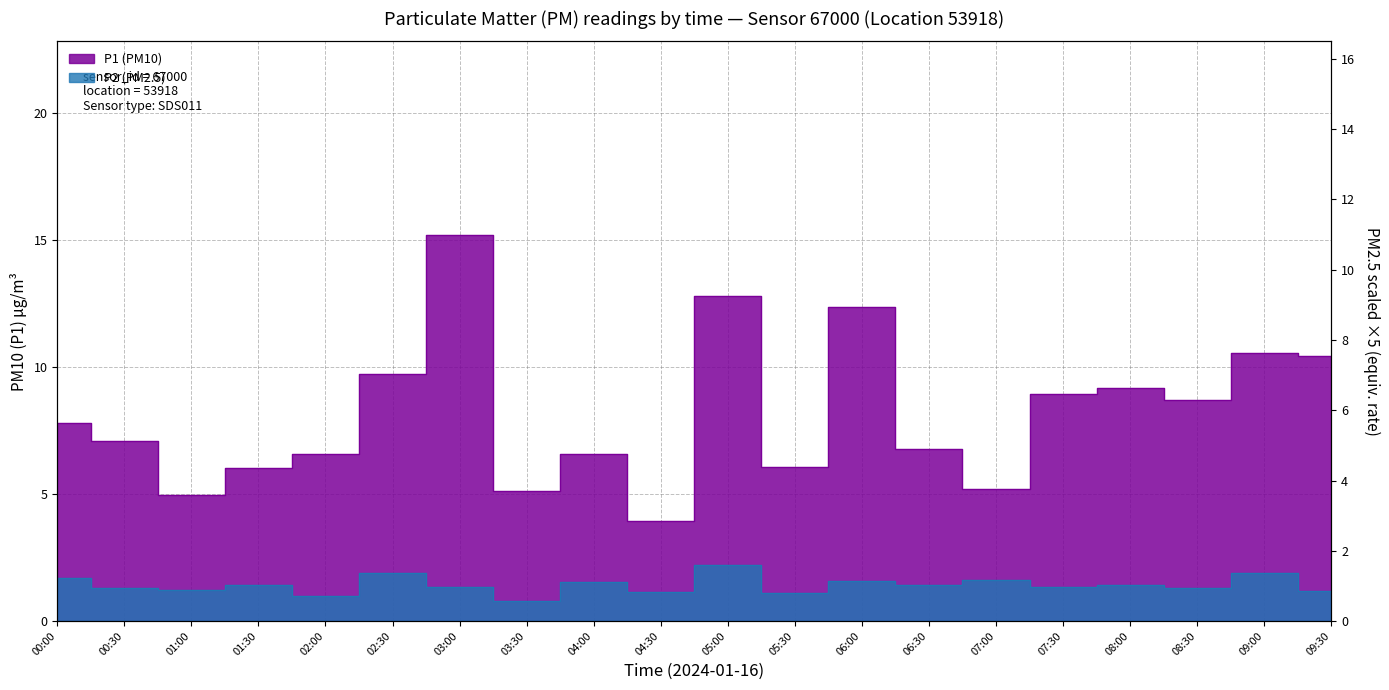

List the series in order of their overall mean, highest first.

P1, P2